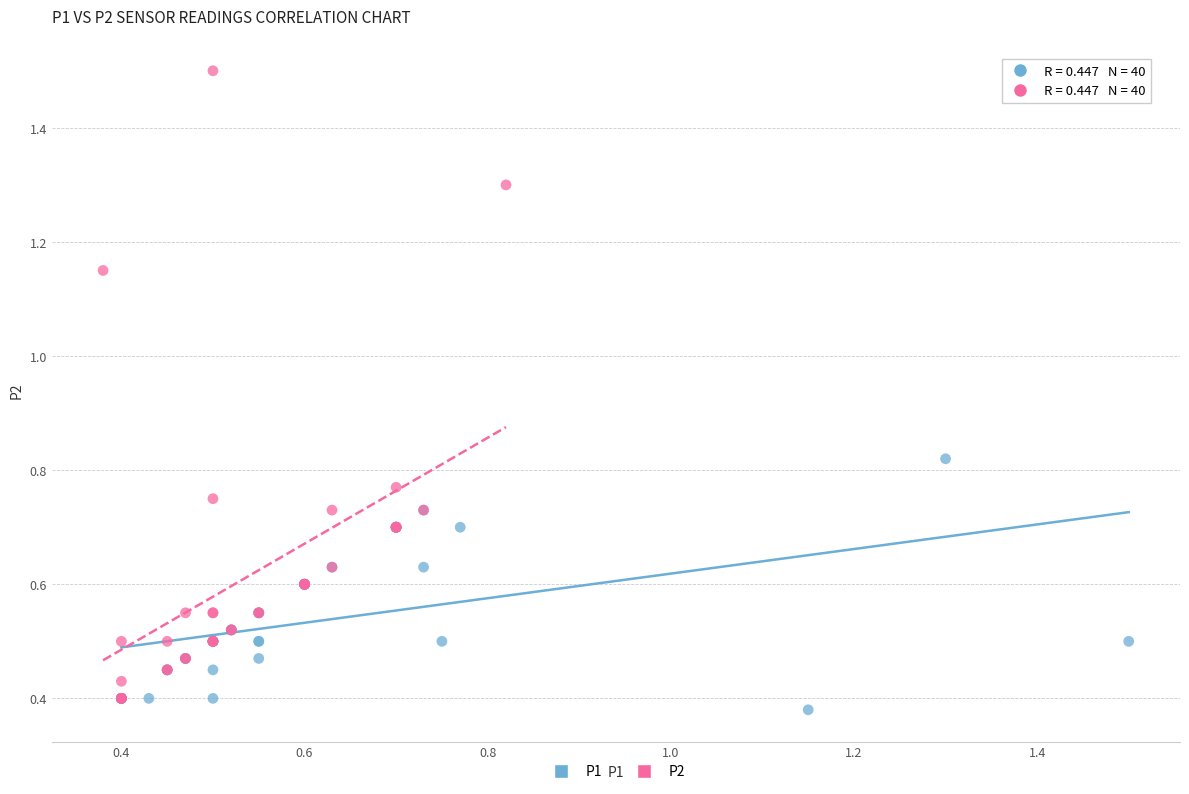

Which series contains the highest Y value?

P2